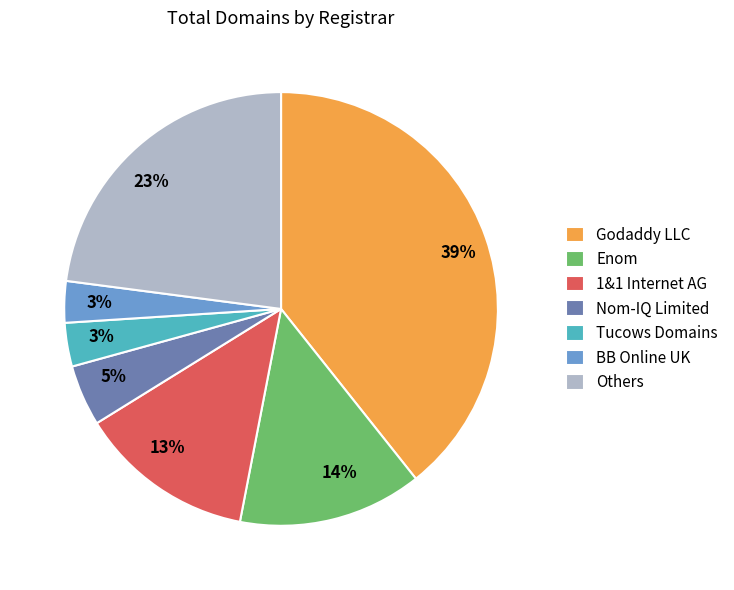

To the nearest percent, what is the difference between the largest and smallest slice percentages?

36%